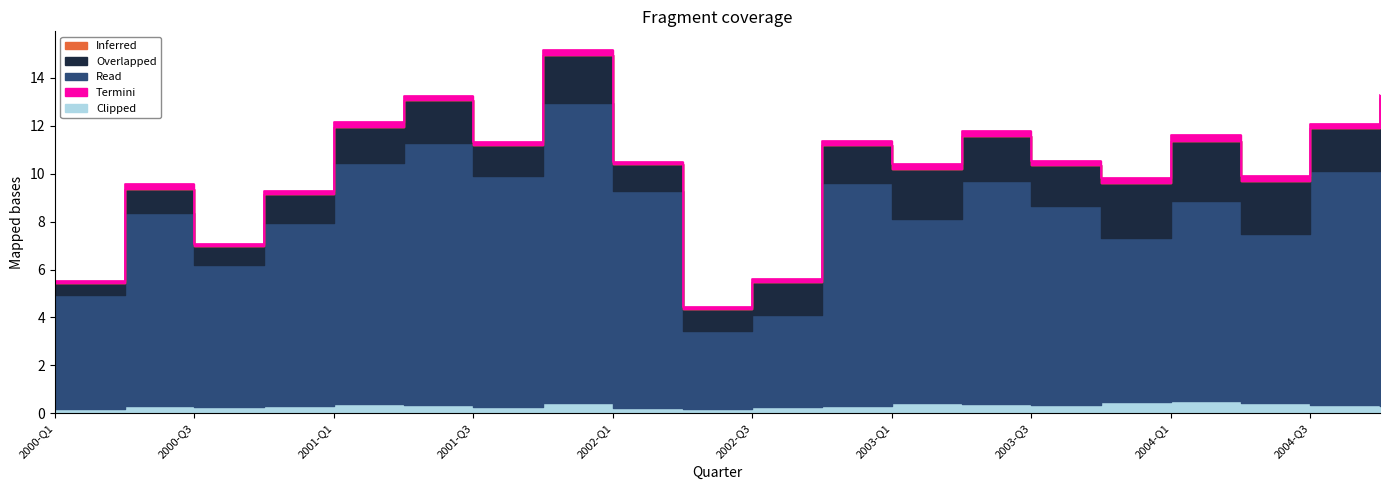

What is the difference between the Overlapped values at 2004-Q3 and 2000-Q4?

0.6